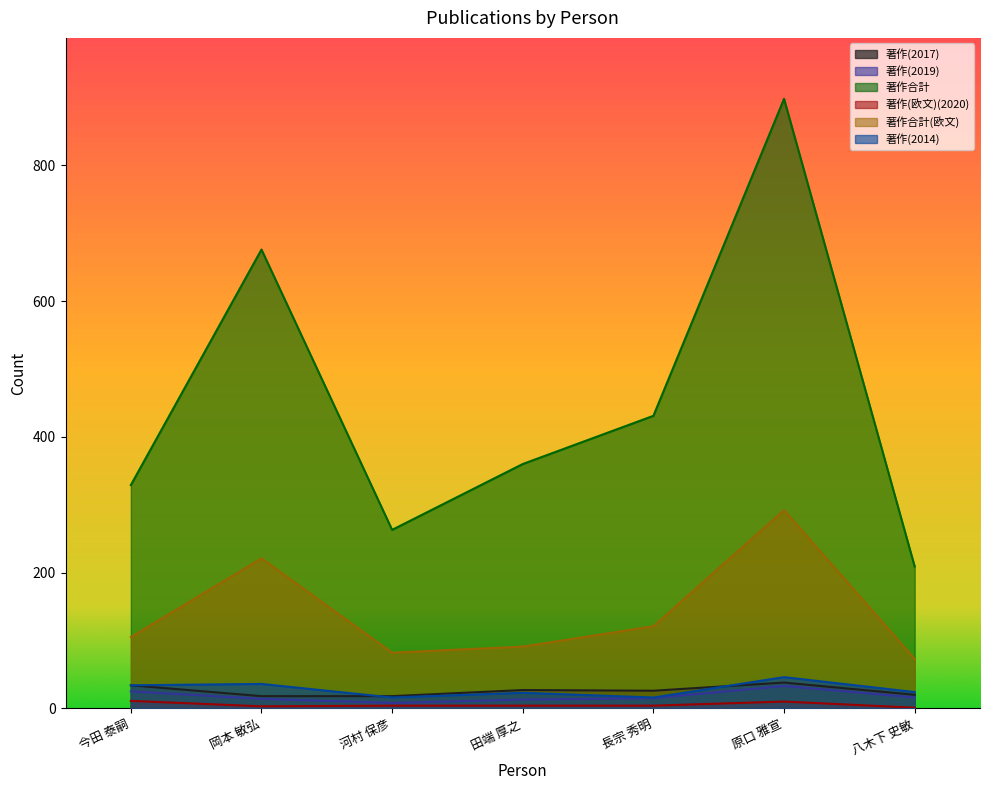

What is the label of the 4th point from the right?

田端 厚之